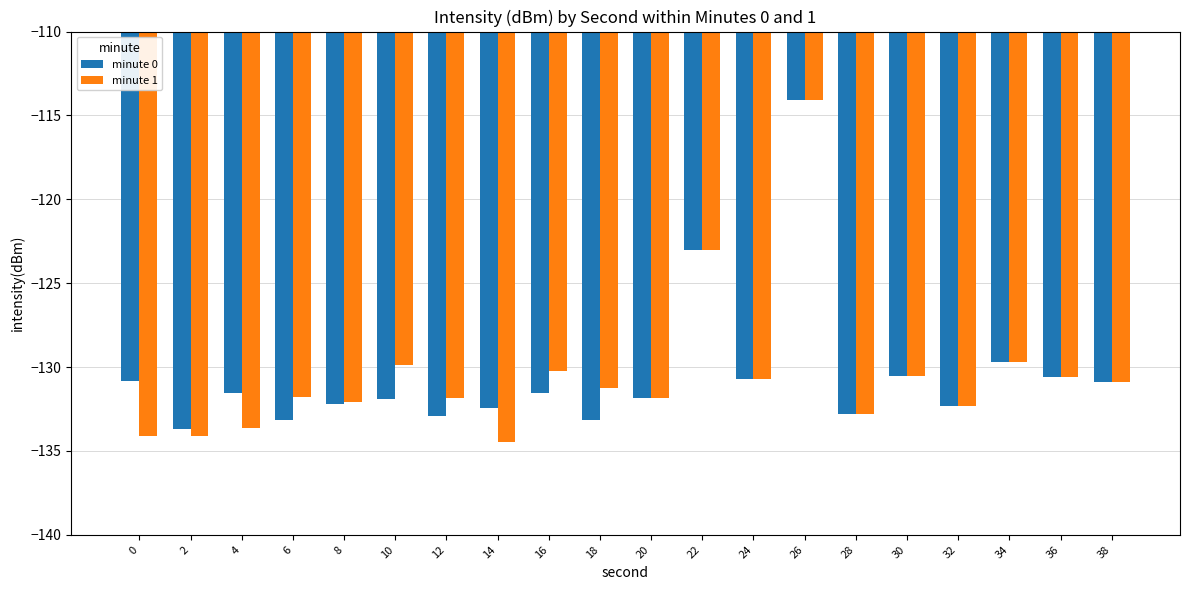

The minute 1 series shows -180.4 at 8. True or false?

False